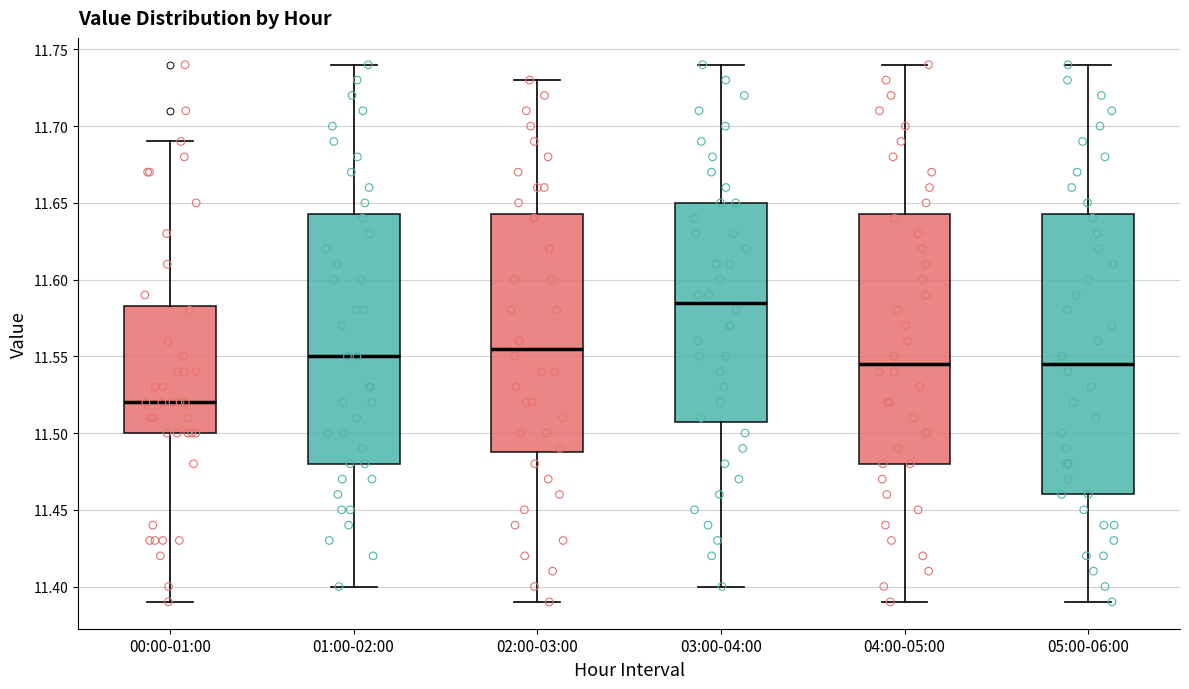

Where is the upper edge of the box for 05:00-06:00 on the y-axis? The values are not printed on the chart, so give them approximately, as read against the axis.

11.645